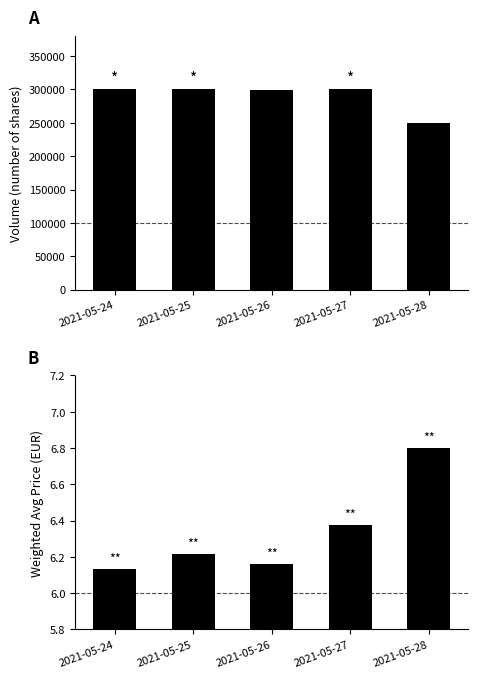

Is it true that Weighted Avg Price equals 6.4 at 2021-05-27?

True